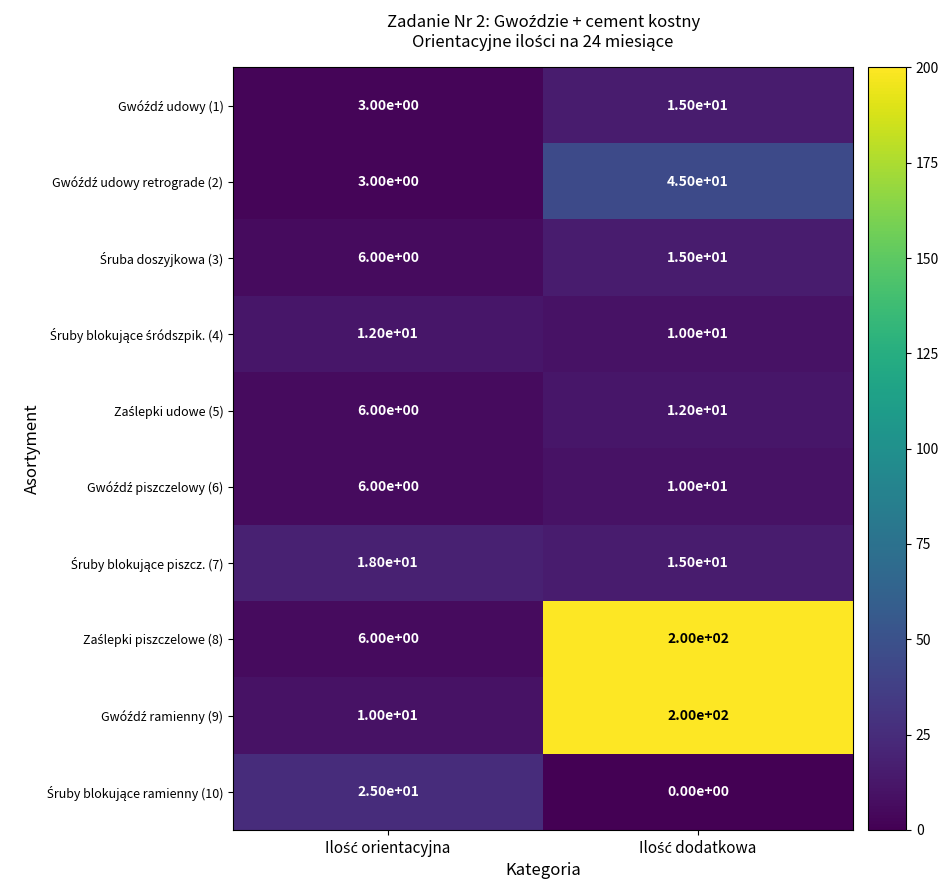

What is the greatest value displayed?

200